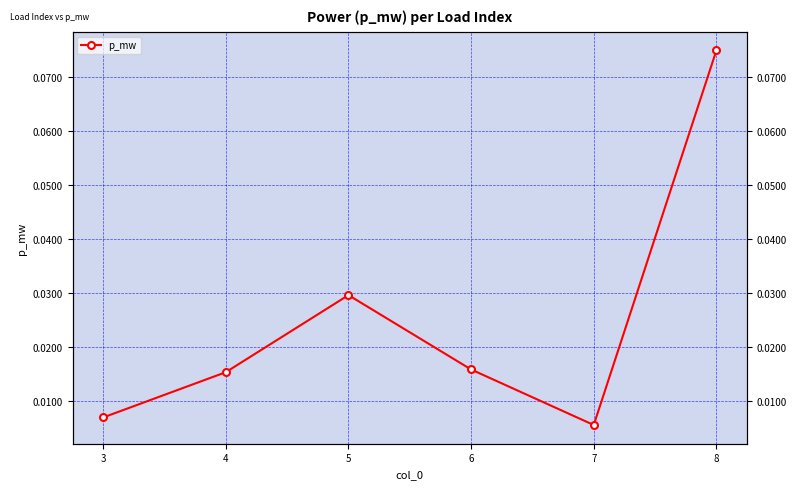

Reading left to right, transcribe all the data shown in this chart.

0.0	0.0	0.0	0.0	0.0	0.1